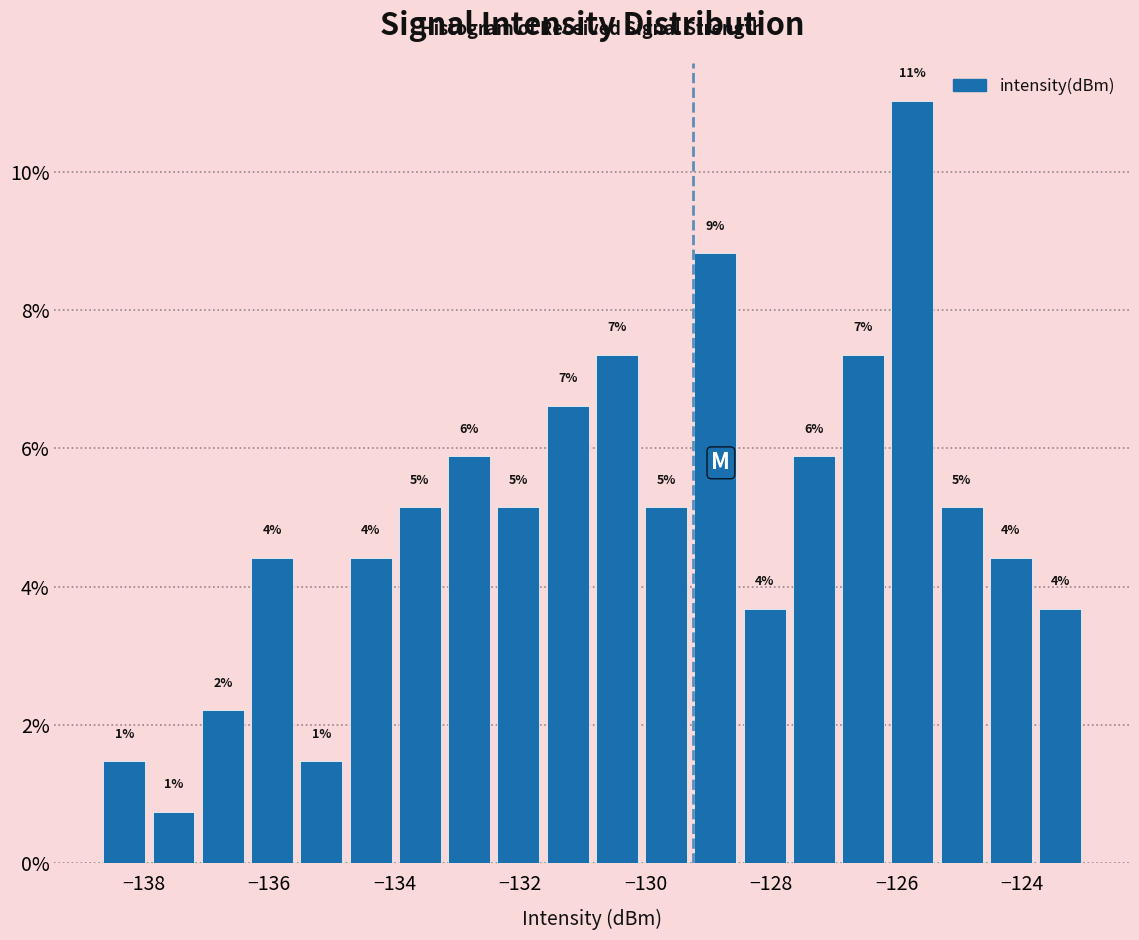

Read against the x-axis, roughly where is the centre of the tallest bar?

-125.8